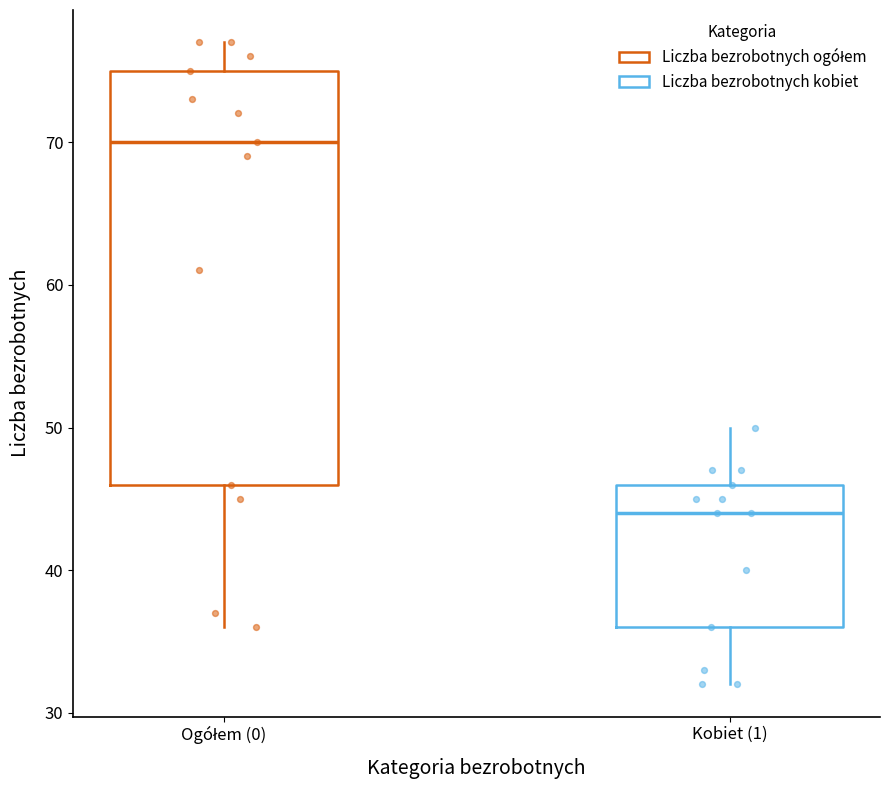

Which box has the highest median line?

Ogółem (0)